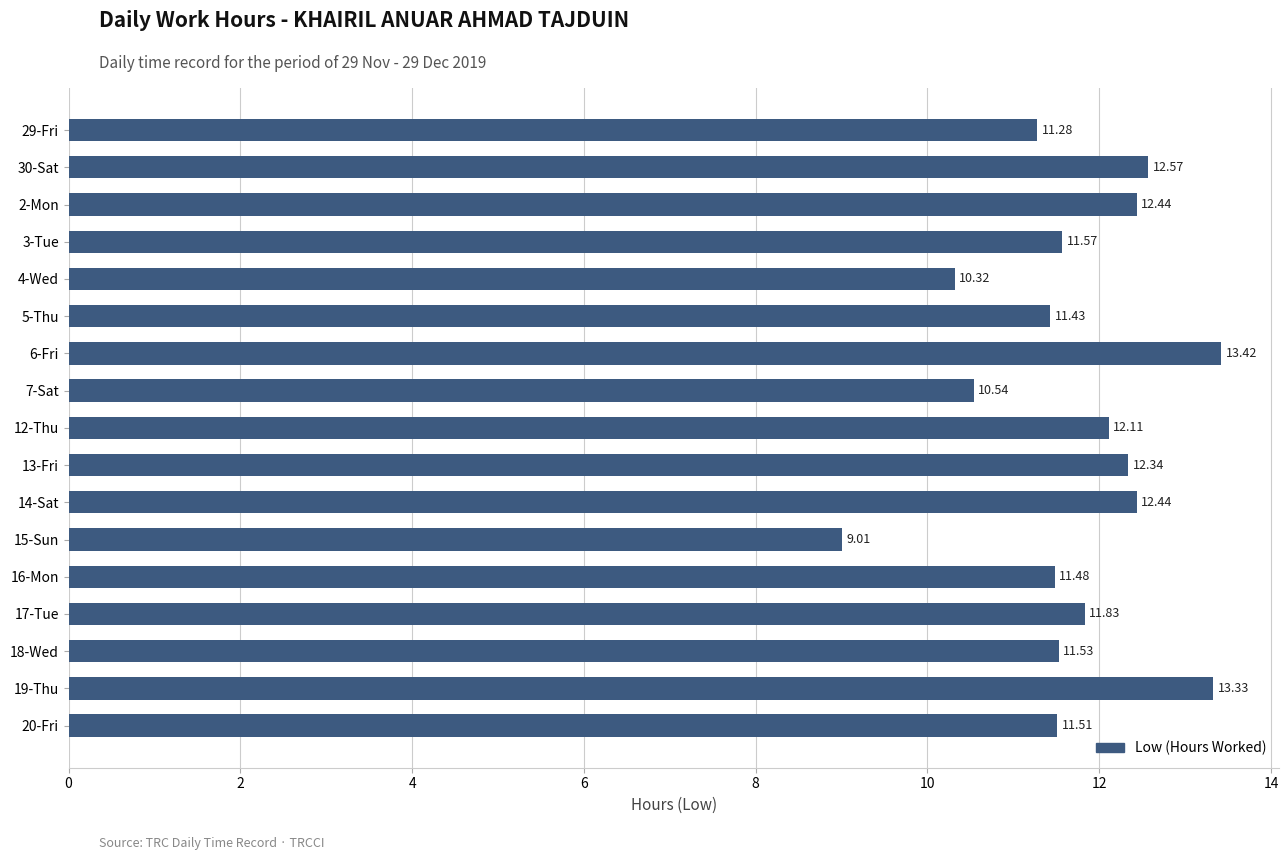

What is the sum of all values?

199.2